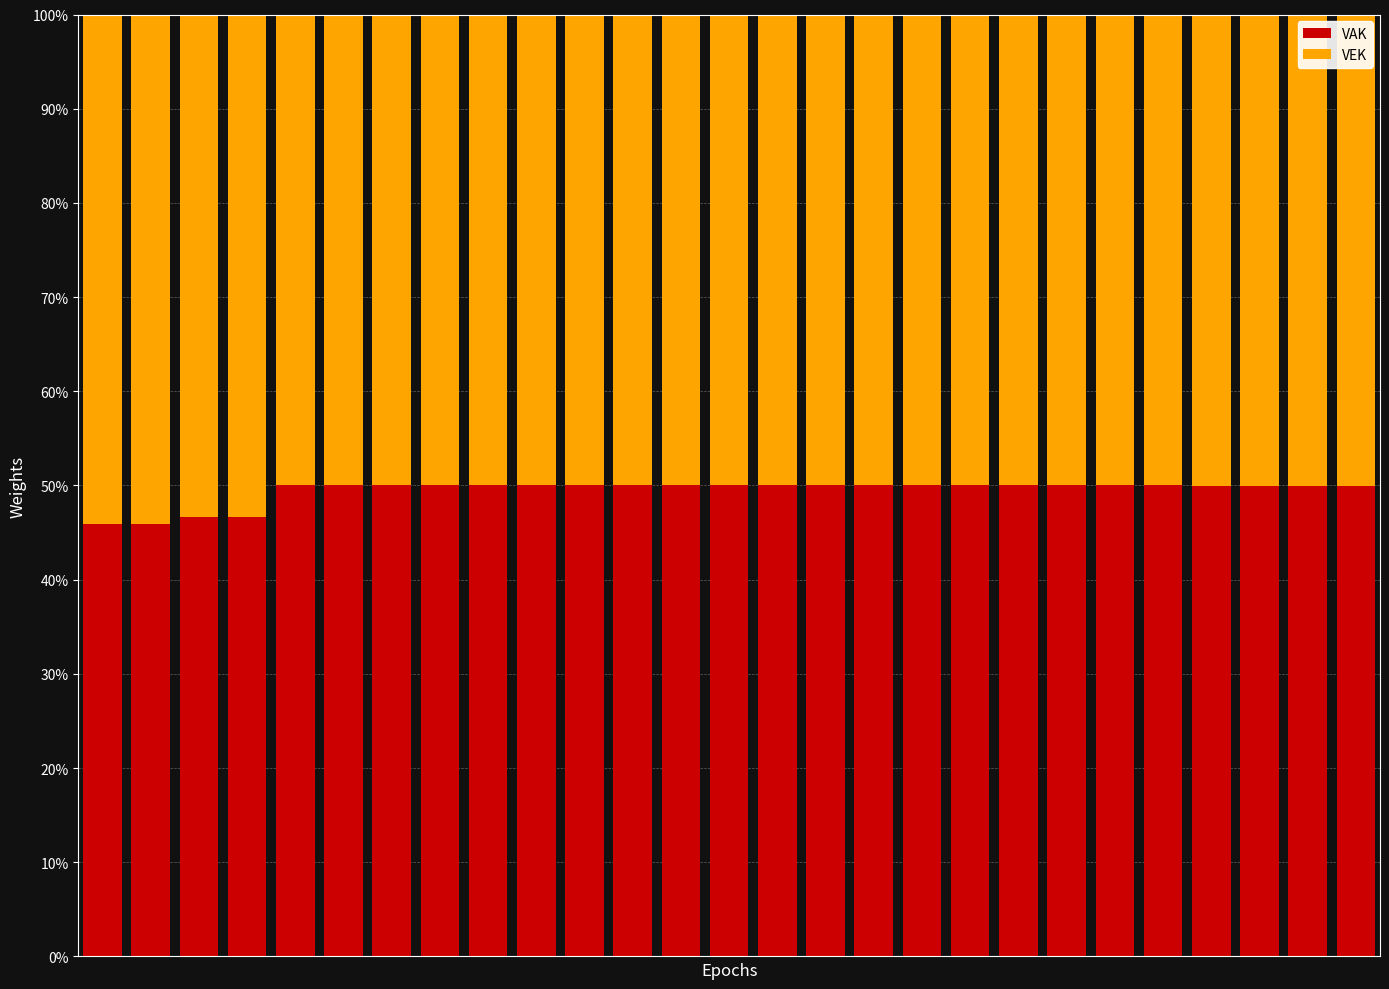

What is the minimum value for VAK?

45.9